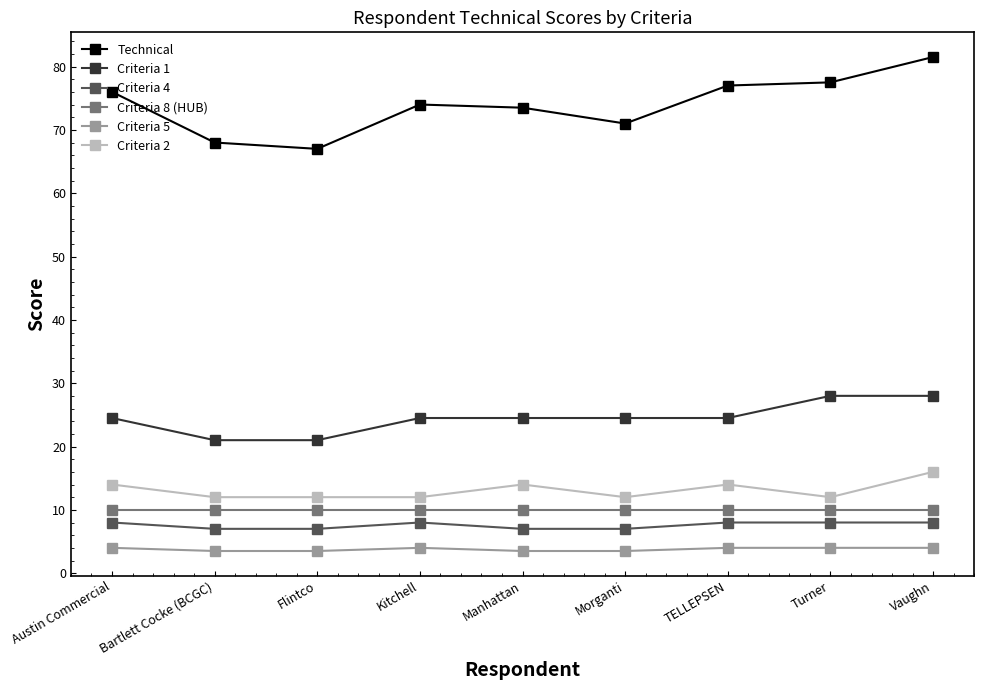

What is the difference between the highest and lowest values at Manhattan?

70.0